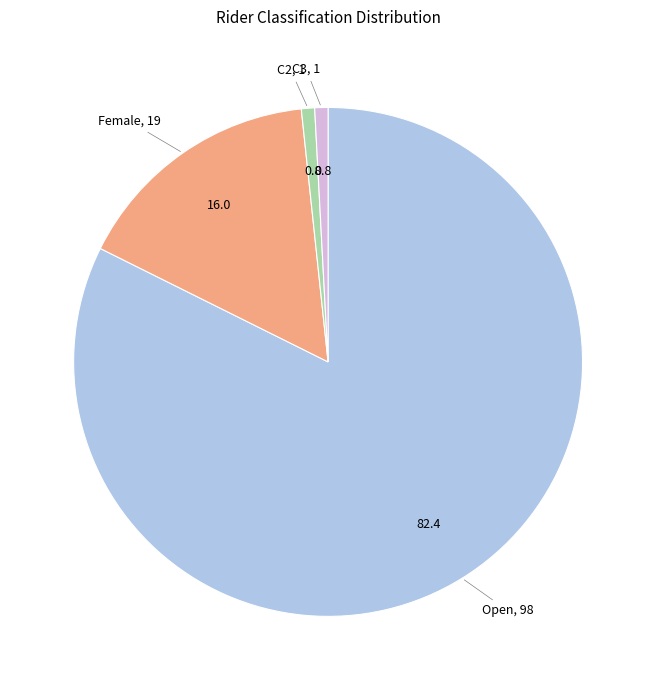

Is there any slice that represents more than half of the pie?

Yes